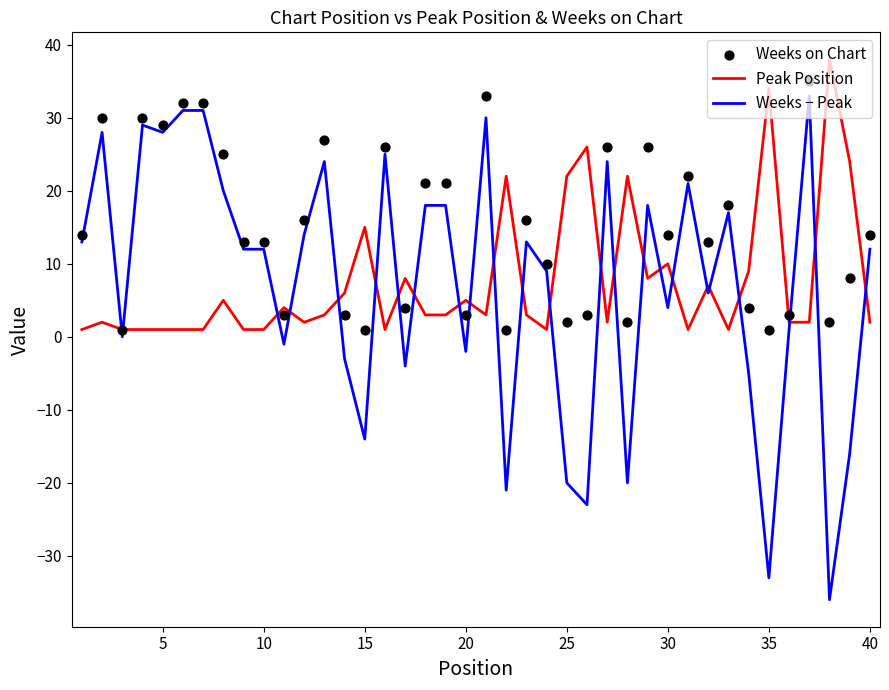

Which series has the widest spread of Y values?

Weeks − Peak